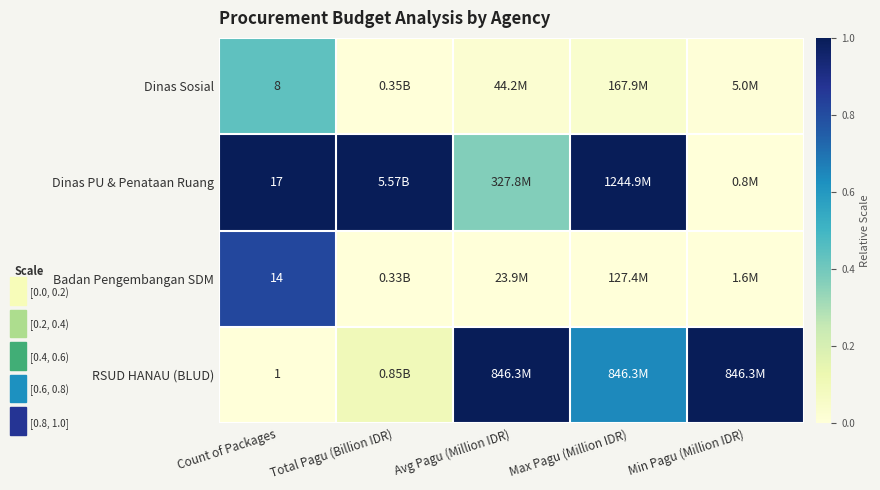

At Count of Packages, list the series in order from largest to smallest.

Dinas PU & Penataan Ruang, Badan Pengembangan SDM, Dinas Sosial, RSUD HANAU (BLUD)